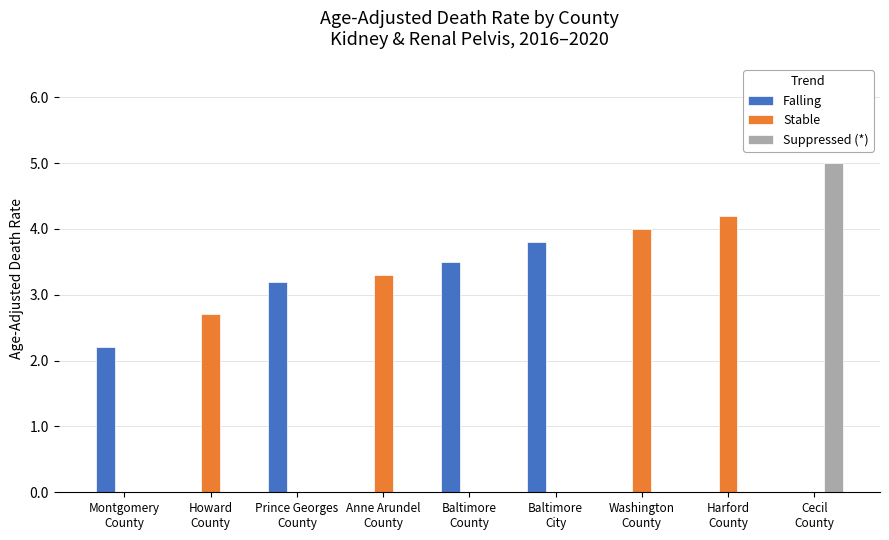

What is the greatest value displayed?

5.0